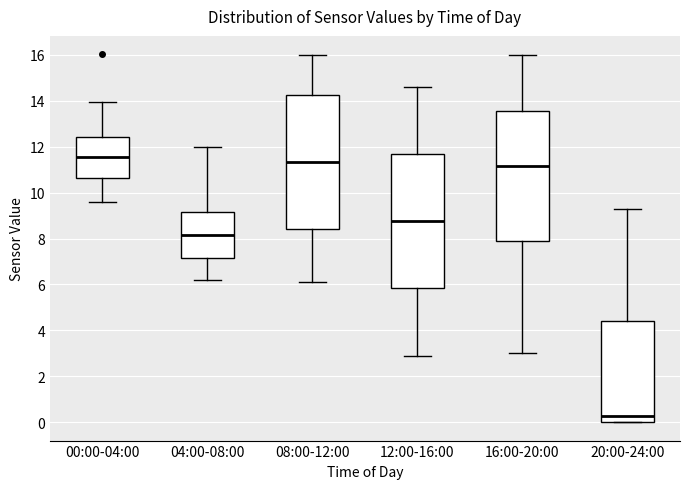

Reading left to right, read every box against the y-axis: the position of its median line, the range the box covers, and the ends of its whiskers. The values are not printed on the chart, so give them approximately, as read against the axis.

00:00-04:00: median 11.6, box 10.6 to 12.4, whiskers 9.6 to 14.0
04:00-08:00: median 8.2, box 7.2 to 9.2, whiskers 6.2 to 12.0
08:00-12:00: median 11.4, box 8.4 to 14.2, whiskers 6.2 to 16.0
12:00-16:00: median 8.8, box 5.8 to 11.6, whiskers 3.0 to 14.6
16:00-20:00: median 11.2, box 7.8 to 13.6, whiskers 3.0 to 16.0
20:00-24:00: median 0.2, box 0.0 to 4.4, whiskers 0.0 to 9.4